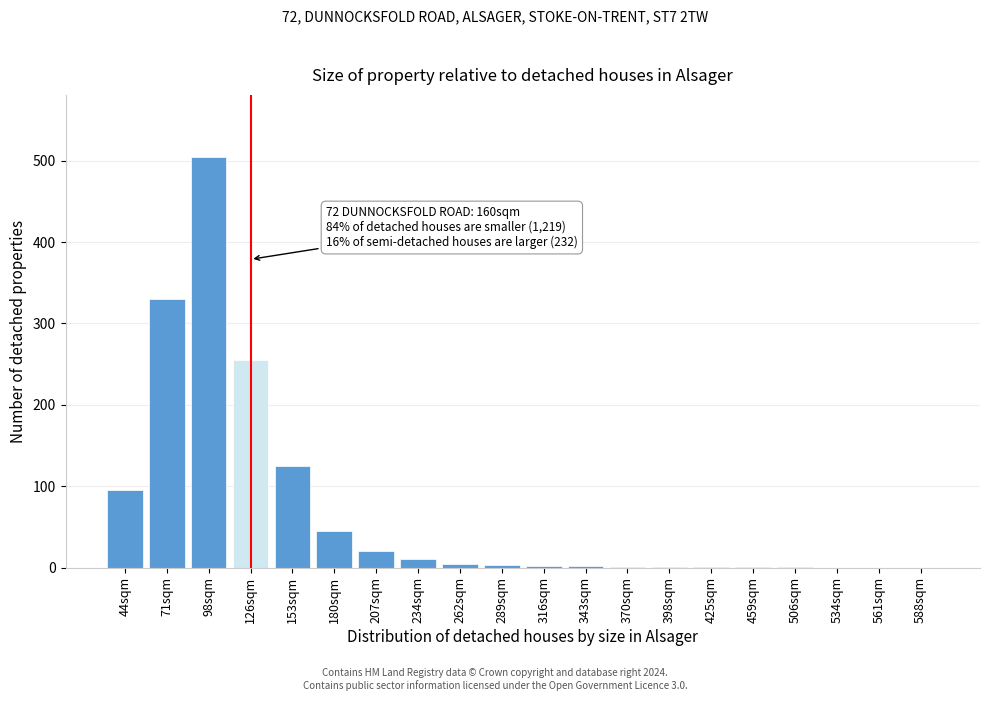

The chart shows a value of 505 at 98sqm. True or false?

True